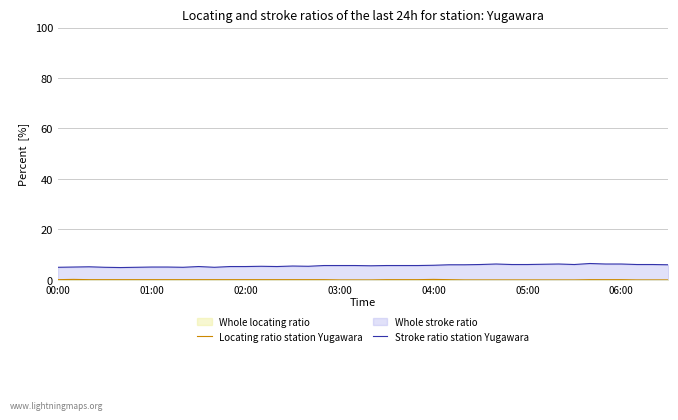

Which series has the widest spread of values?

Stroke ratio station Yugawara